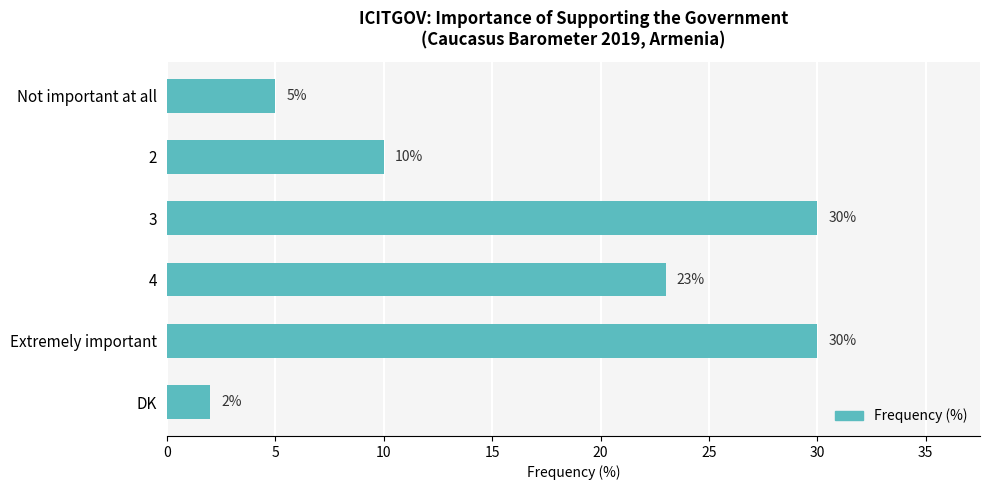

What is the value of the 5th bar from the top?

30